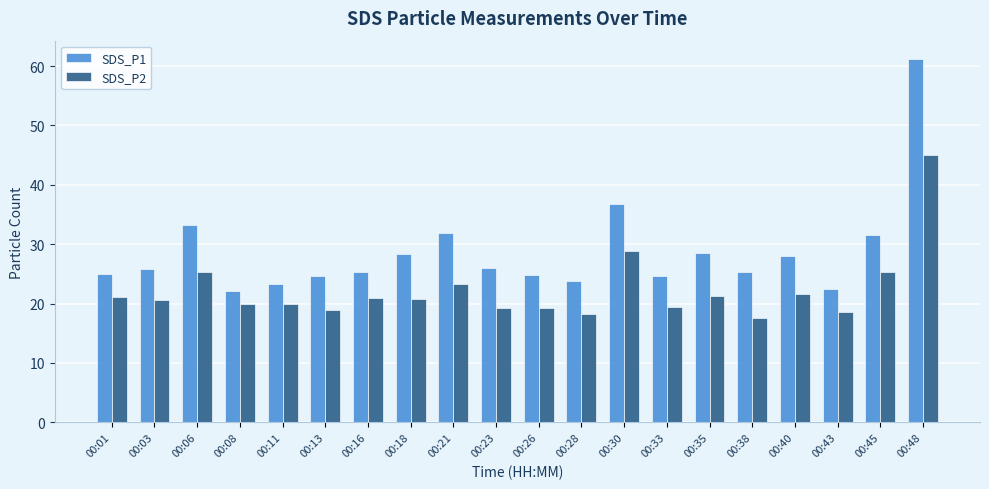

How many groups of bars are there?

20